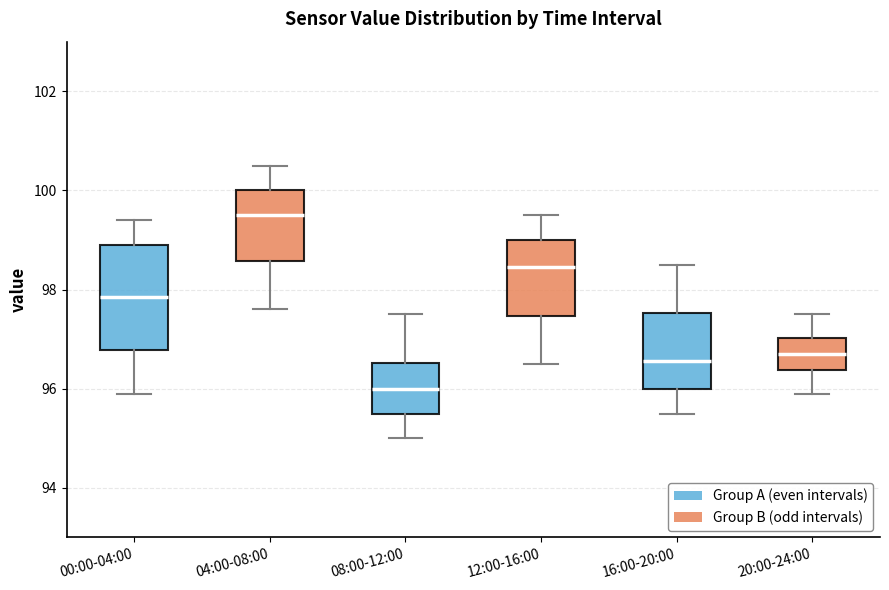

Where does the median line of the box for 12:00-16:00 sit on the y-axis? The values are not printed on the chart, so give them approximately, as read against the axis.

98.4